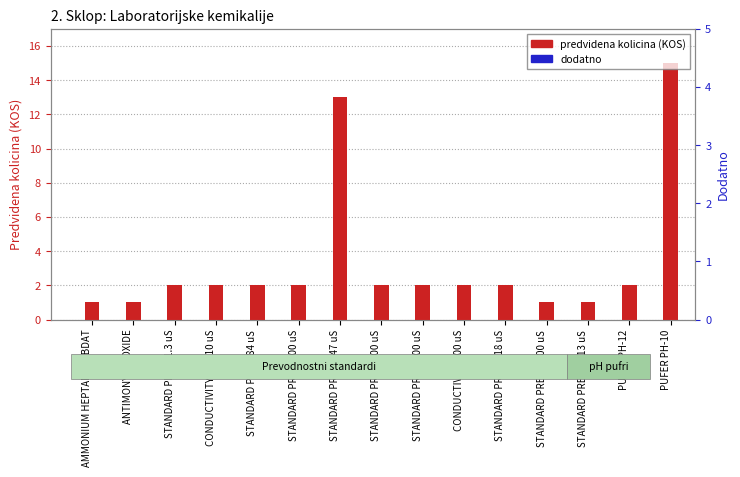

What is the total value across all series at STANDARD PREV. 1000 uS?

1